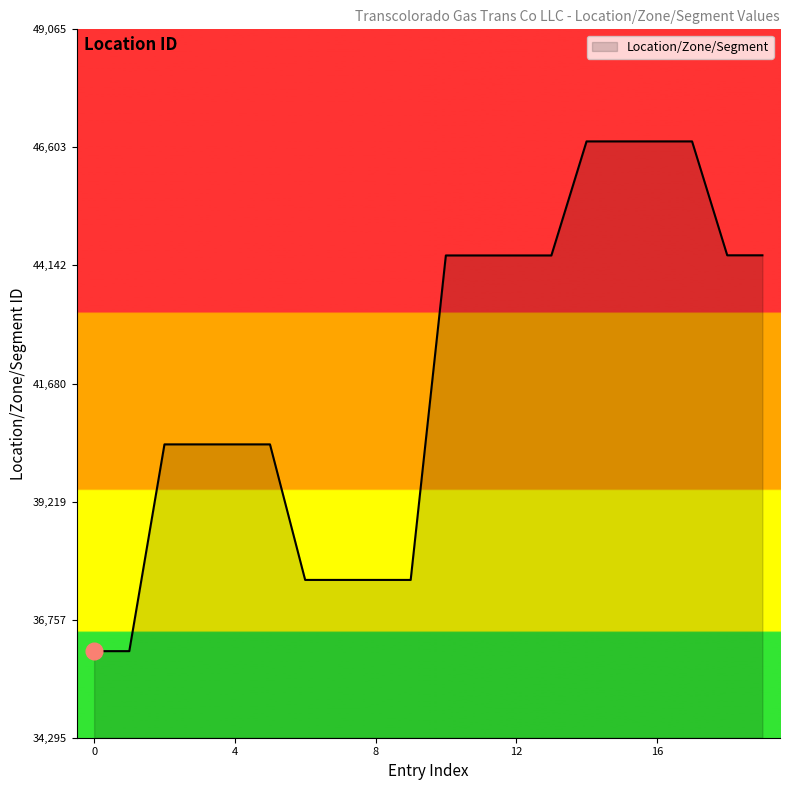

What is the minimum value shown in the chart?

36101